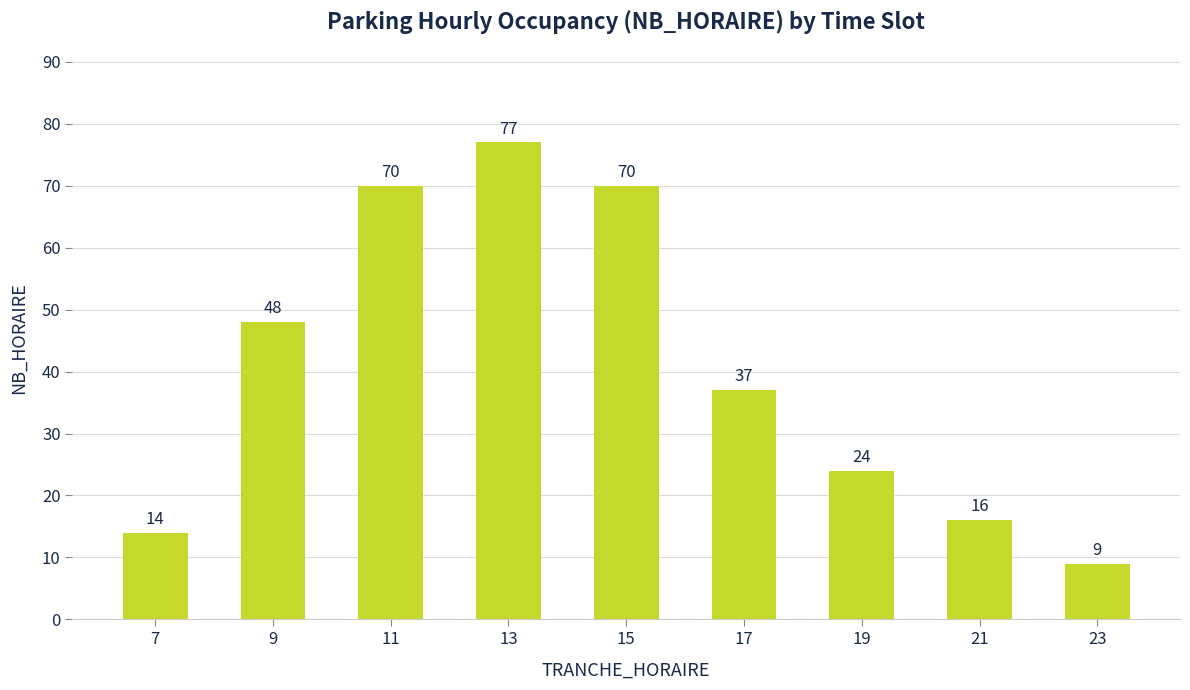

The value at 15 is 109. True or false?

False